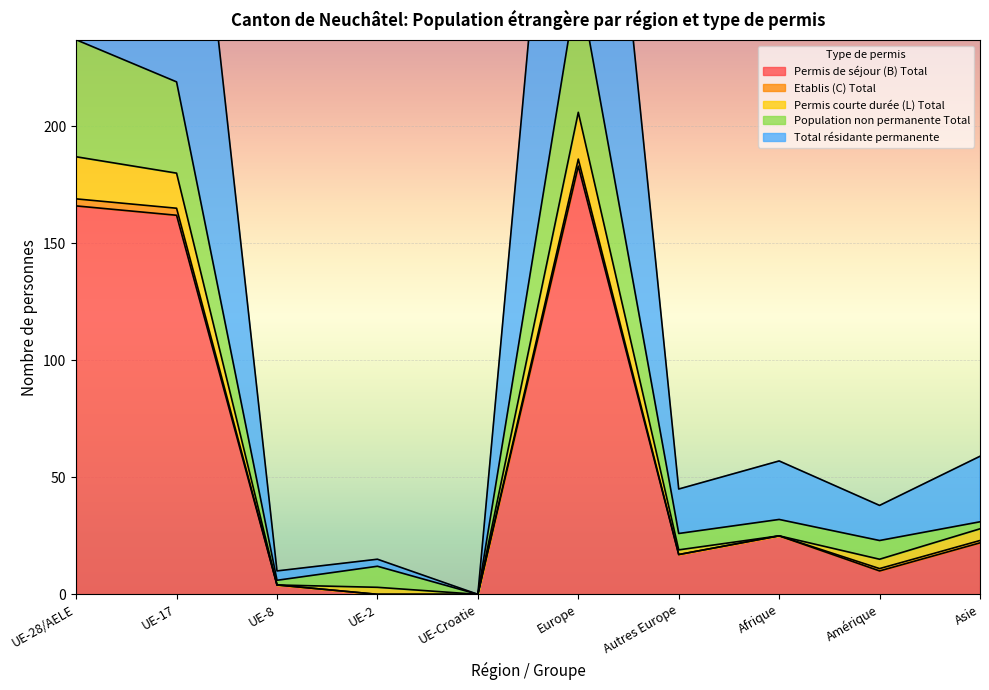

How many values in Population non permanente Total are above zero?

9